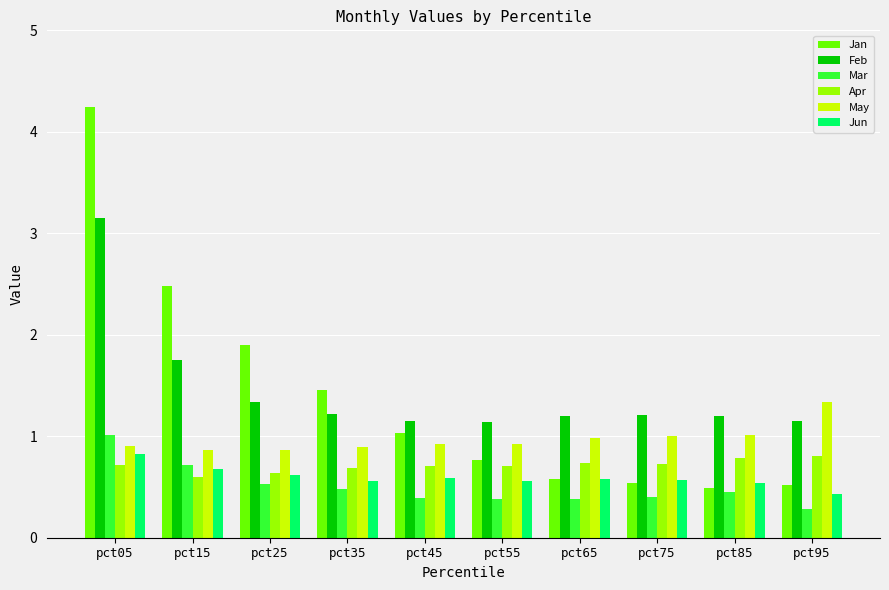

How many bars are there in total?

60